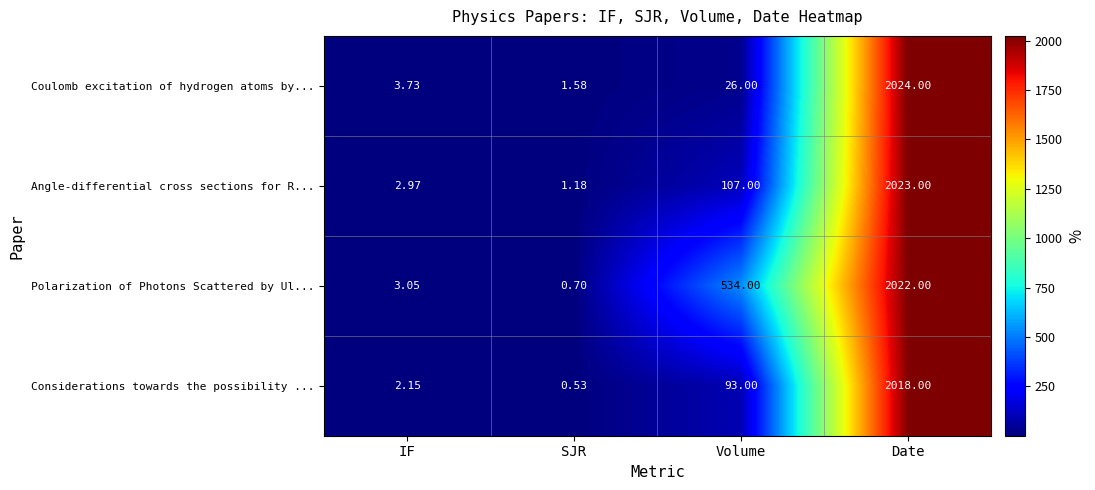

Which series has the largest range (max minus min)?

Coulomb excitation of hydrogen atoms by...